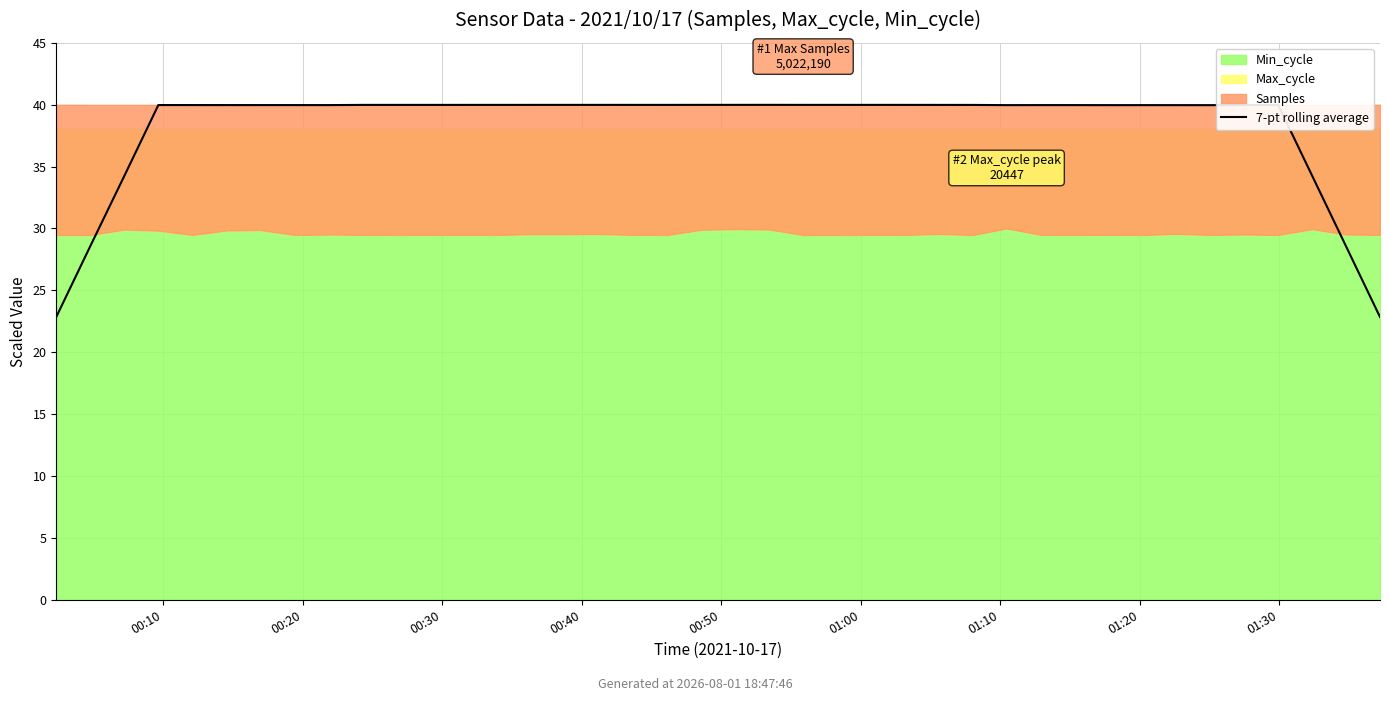

True or false: the data shows 69.8 at 17.

False